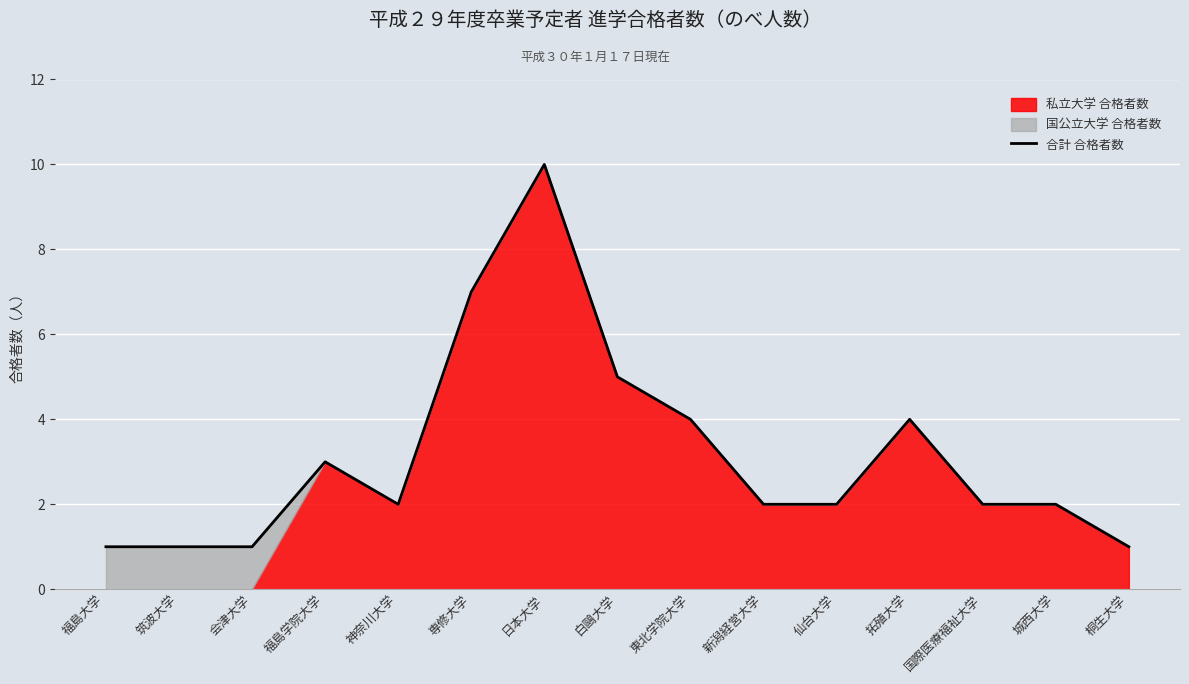

Reading right to left, list all the values displayed in this chart.

1	2	2	4	2	2	4	5	10	7	2	3	1	1	1